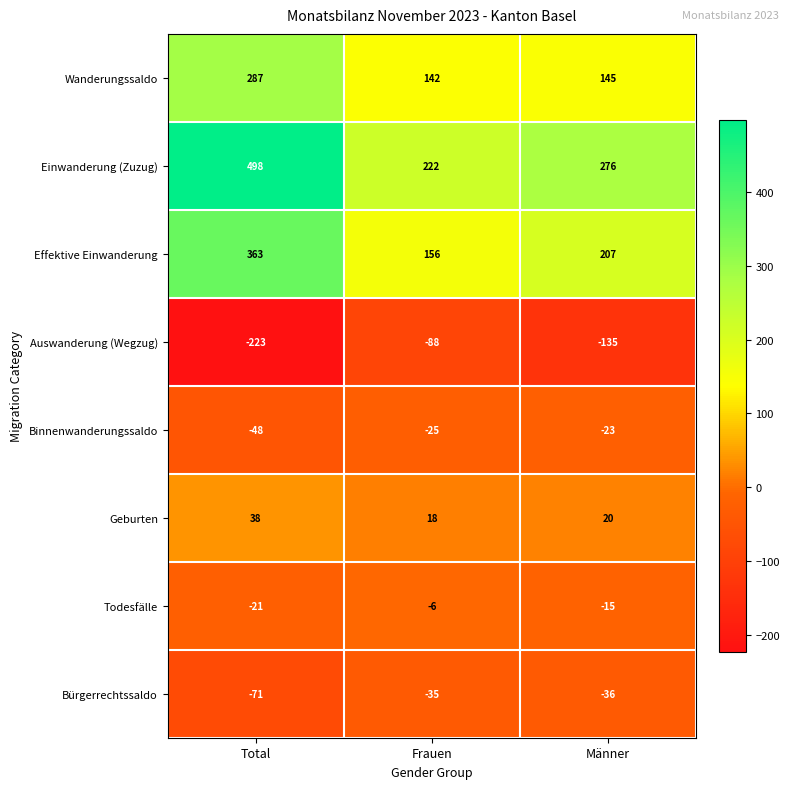

What is the total value across all series at Total?

823